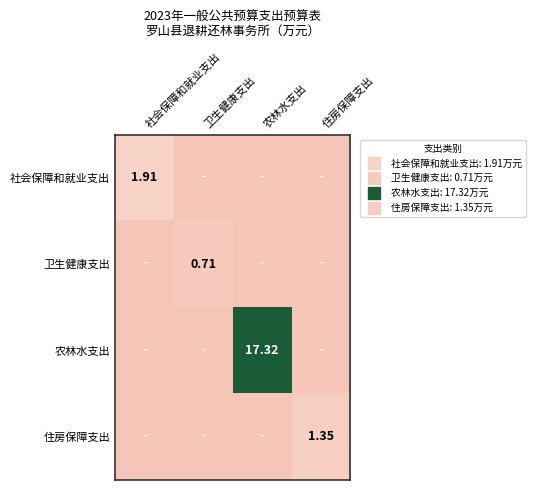

Rank the categories by 社会保障和就业支出 value from highest to lowest.

社会保障和就业支出, 卫生健康支出, 农林水支出, 住房保障支出